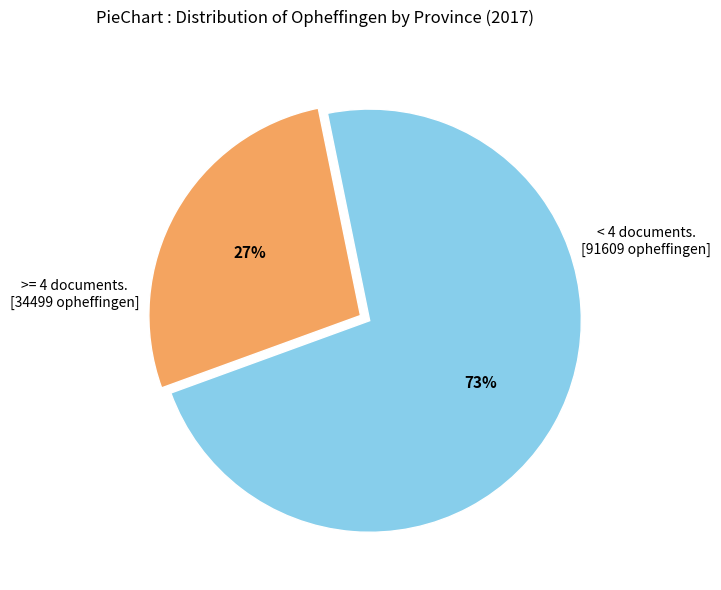

To the nearest percent, what is the average slice percentage?

50%